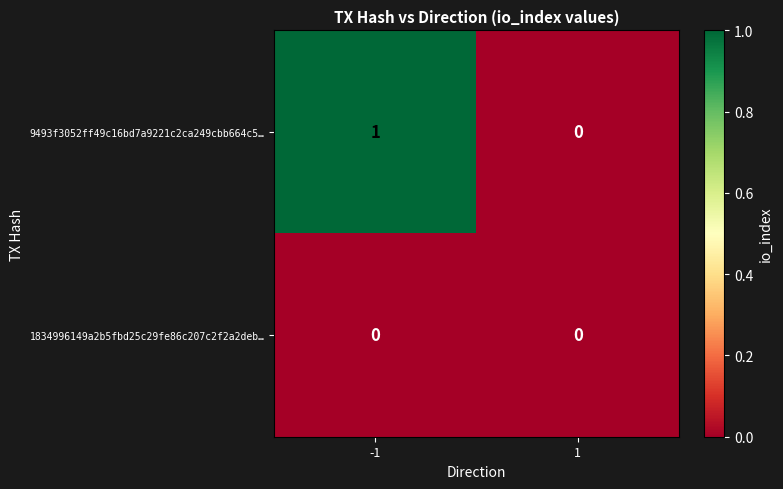

List the series in order of their peak value, lowest first.

1834996149a2b5fbd25c29fe86c207c2f2a2deb…, 9493f3052ff49c16bd7a9221c2ca249cbb664c5…